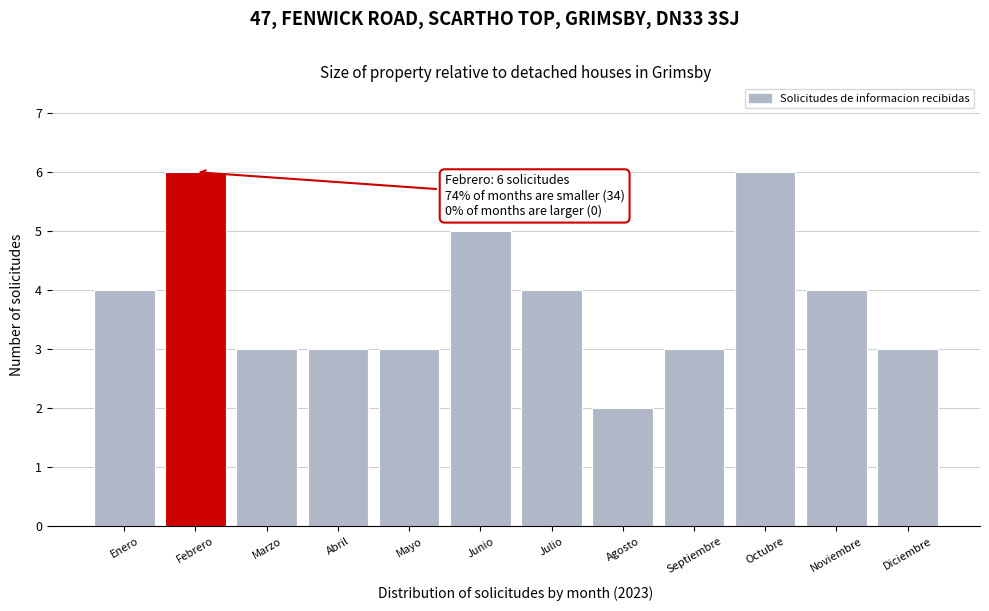

Reading left to right, extract all data points from this chart.

Enero=4	Febrero=6	Marzo=3	Abril=3	Mayo=3	Junio=5	Julio=4	Agosto=2	Septiembre=3	Octubre=6	Noviembre=4	Diciembre=3